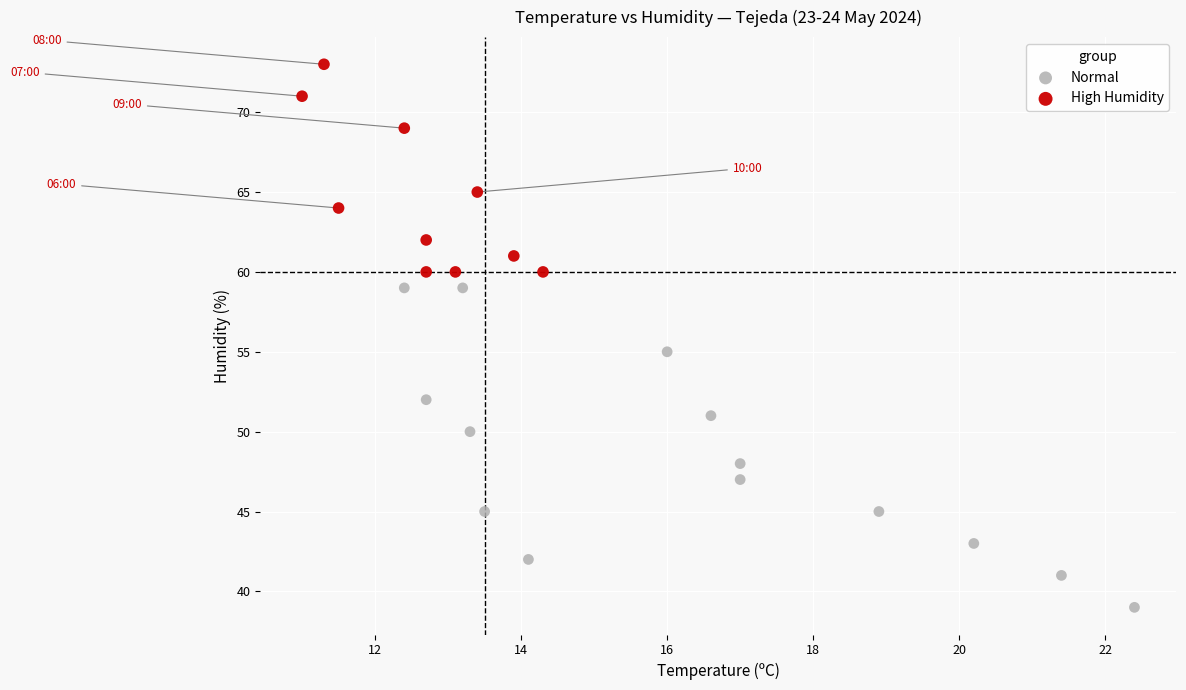

Which series reaches the minimum Y coordinate?

Normal